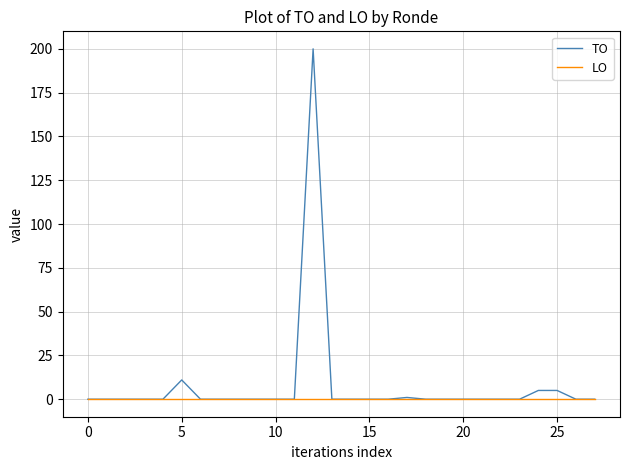

Which series has the largest total across all categories?

TO